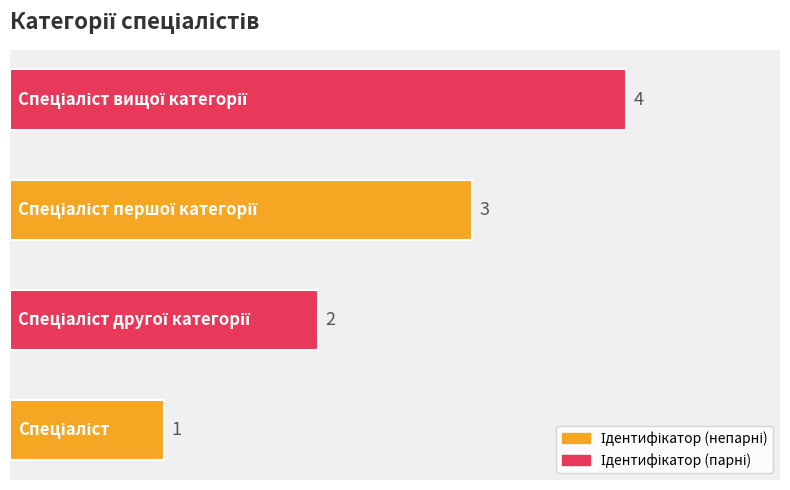

What is the greatest value displayed?

4